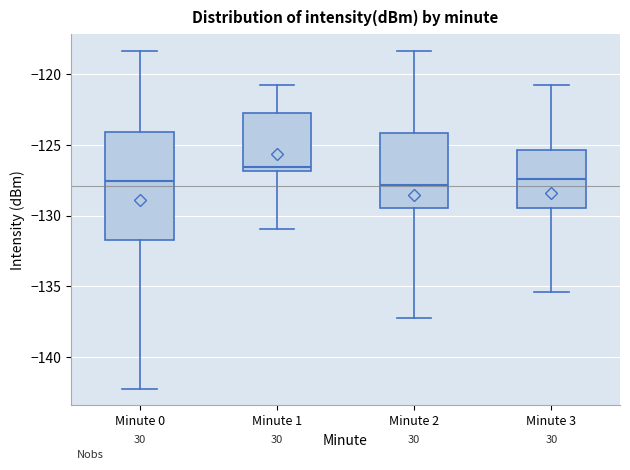

Reading left to right, transcribe this box plot: for each box, give where its median line is, the range the box spans, and where its two whiskers end, as read against the y-axis. The values are not printed on the chart, so give them approximately, as read against the axis.

Minute 0: median -127.5, box -131.5 to -124.0, whiskers -142.0 to -118.5
Minute 1: median -126.5, box -127.0 to -122.5, whiskers -131.0 to -121.0
Minute 2: median -128.0, box -129.5 to -124.0, whiskers -137.0 to -118.5
Minute 3: median -127.5, box -129.5 to -125.5, whiskers -135.5 to -121.0